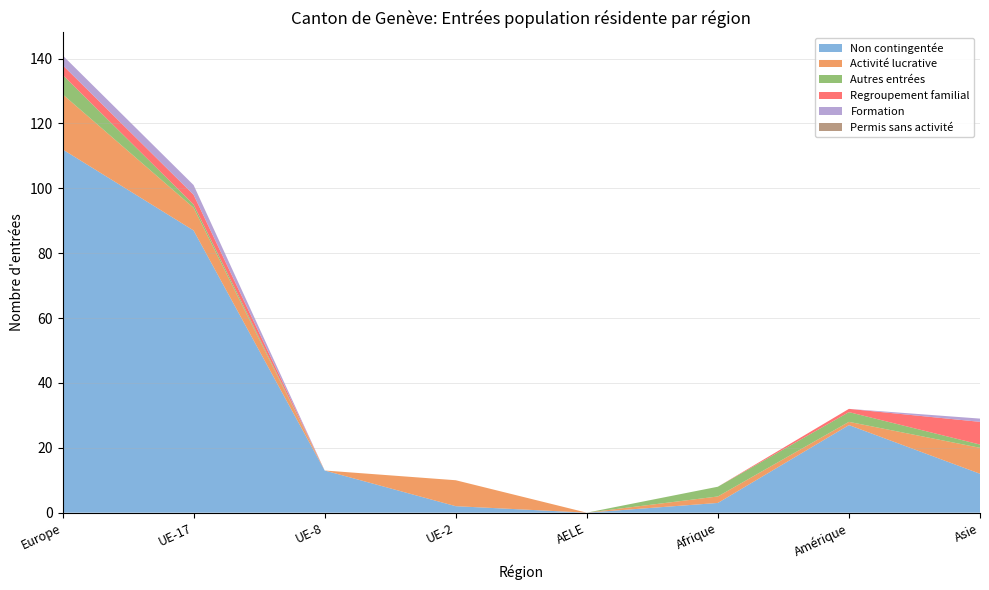

Reading right to left, extract all data points from this chart.

Non contingentée: Asie=12	Amérique=27	Afrique=3	AELE=0	UE-2=2	UE-8=13	UE-17=87	Europe=112
Activité lucrative: Asie=8	Amérique=1	Afrique=2	AELE=0	UE-2=8	UE-8=0	UE-17=7	Europe=17
Autres entrées: Asie=1	Amérique=3	Afrique=3	AELE=0	UE-2=0	UE-8=0	UE-17=1	Europe=6
Regroupement familial: Asie=7	Amérique=1	Afrique=0	AELE=0	UE-2=0	UE-8=0	UE-17=3	Europe=3
Formation: Asie=1	Amérique=0	Afrique=0	AELE=0	UE-2=0	UE-8=0	UE-17=3	Europe=3
Permis sans activité: Asie=0	Amérique=0	Afrique=0	AELE=0	UE-2=0	UE-8=0	UE-17=0	Europe=0